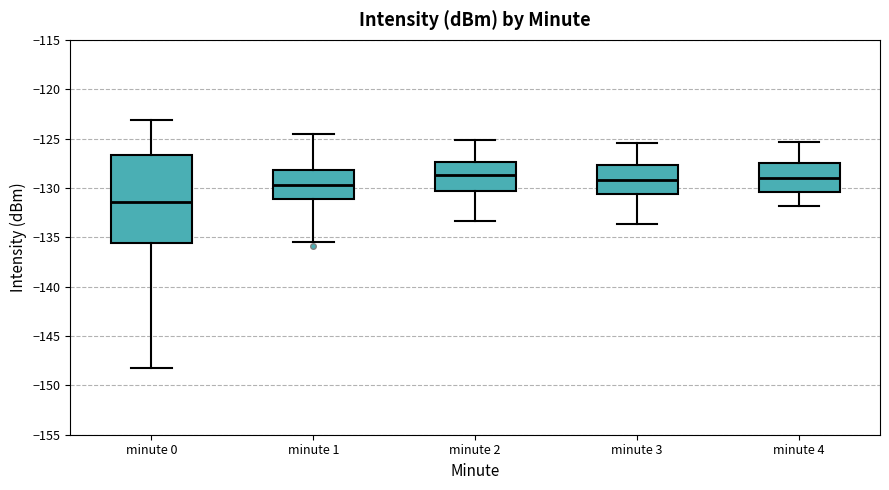

Which box's median line is the lowest?

minute 0